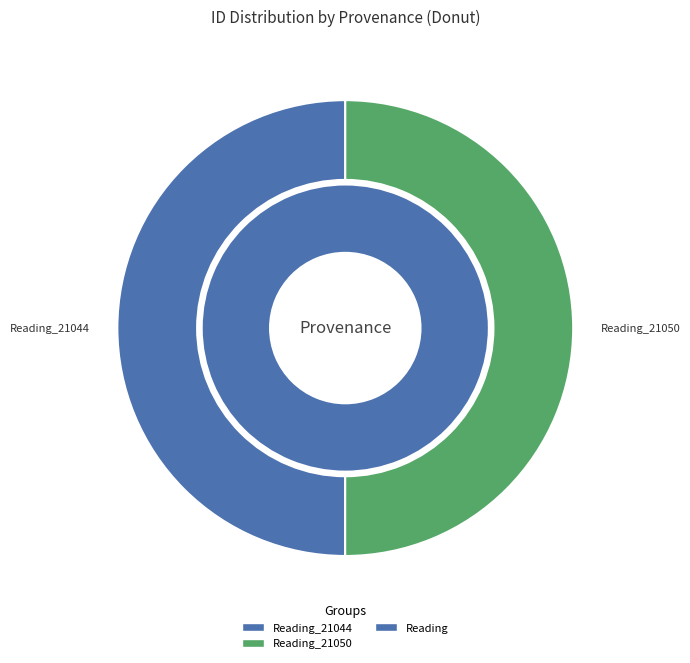

To the nearest percent, what is the average slice percentage?

50%